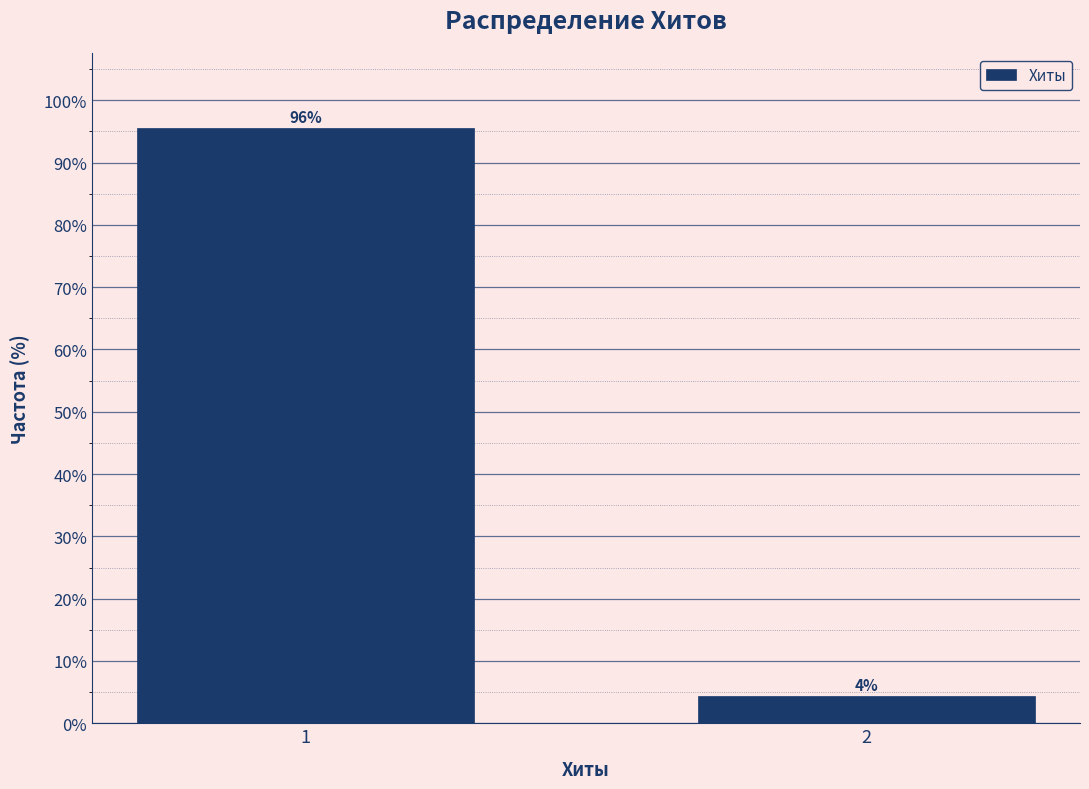

Rank the categories by value from highest to lowest.

1, 2